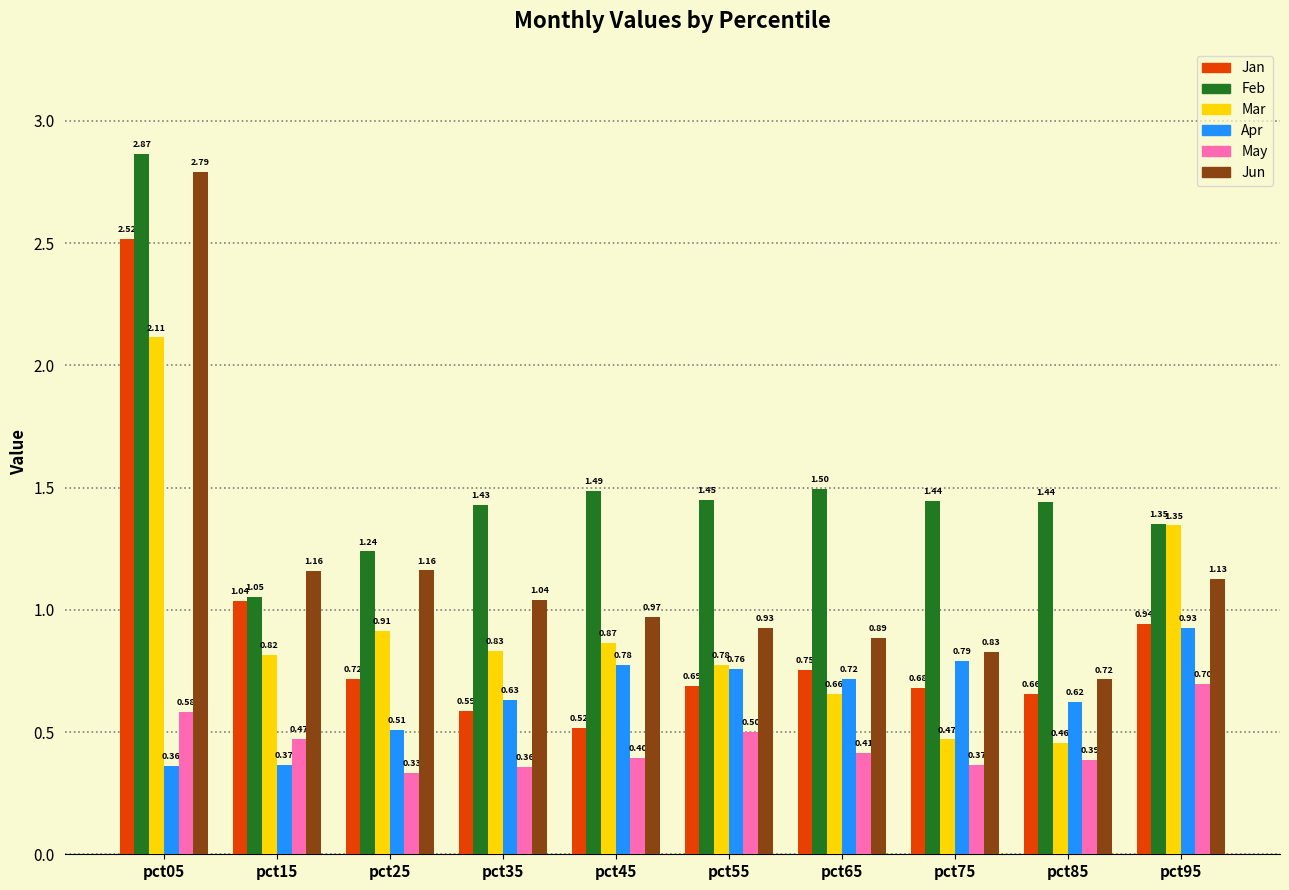

At which category is the sum across all series the highest?

pct05